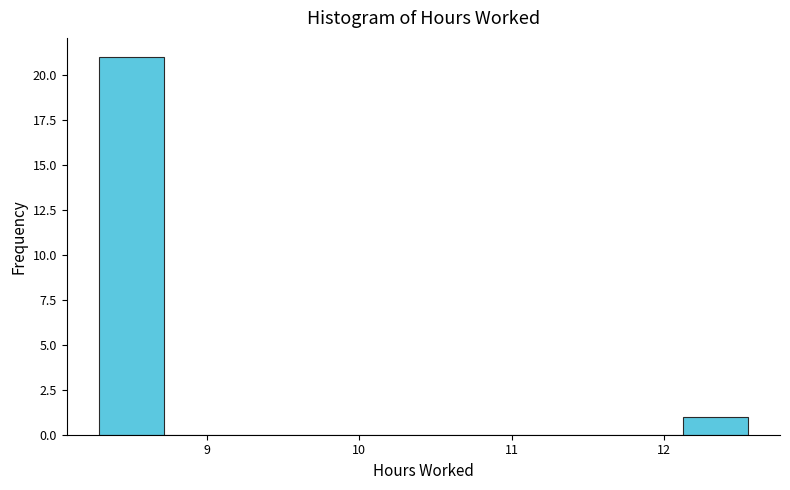

Reading left to right, list every bar in this chart as the range it spans on the x-axis followed by its height. Neither the bar edges nor the heights are printed on the chart, so give them approximately, as read against the axes.

8.3 to 8.7: 21
8.7 to 9.1: 0
9.1 to 9.6: 0
9.6 to 10.0: 0
10.0 to 10.4: 0
10.4 to 10.8: 0
10.8 to 11.3: 0
11.3 to 11.7: 0
11.7 to 12.1: 0
12.1 to 12.6: 1